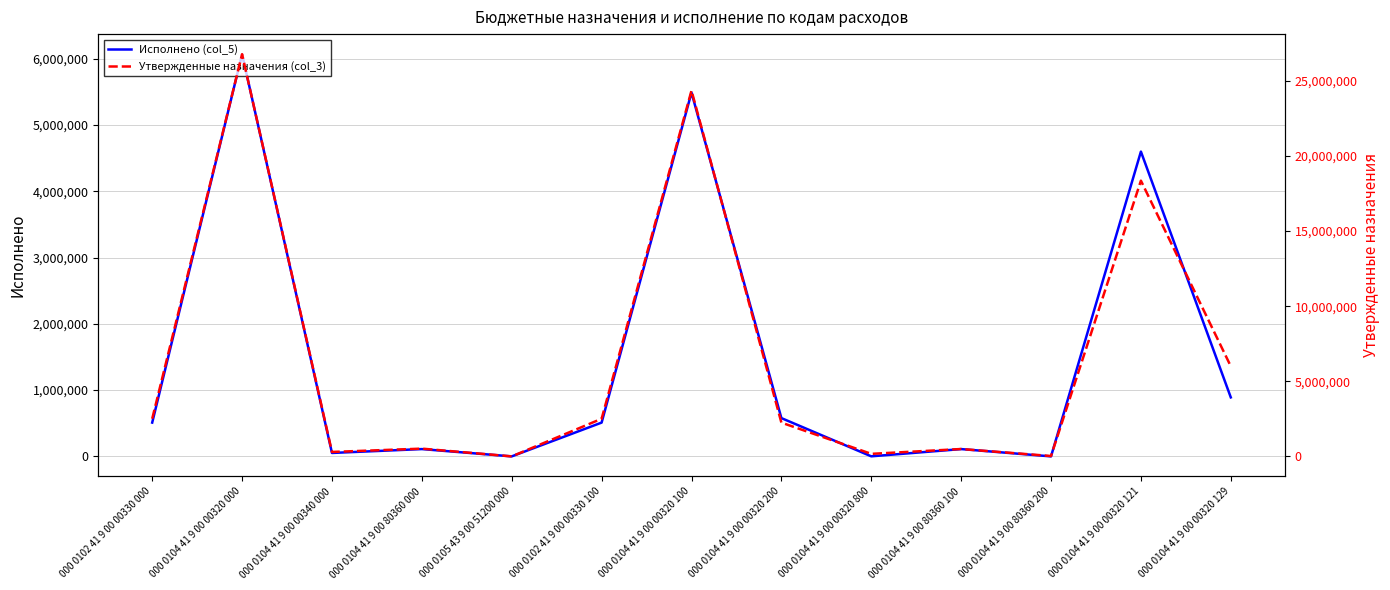

How many lines are shown in the chart?

2